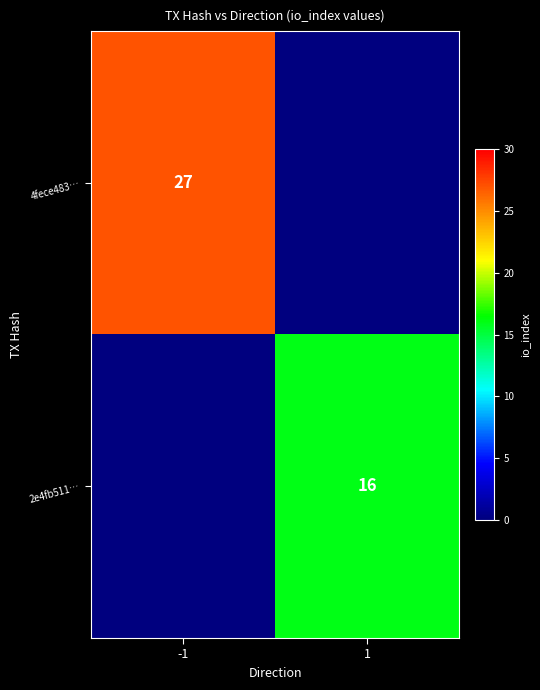

Is the value of 2e4fb511… at 1 greater than the value of 4fece483… at -1?

No